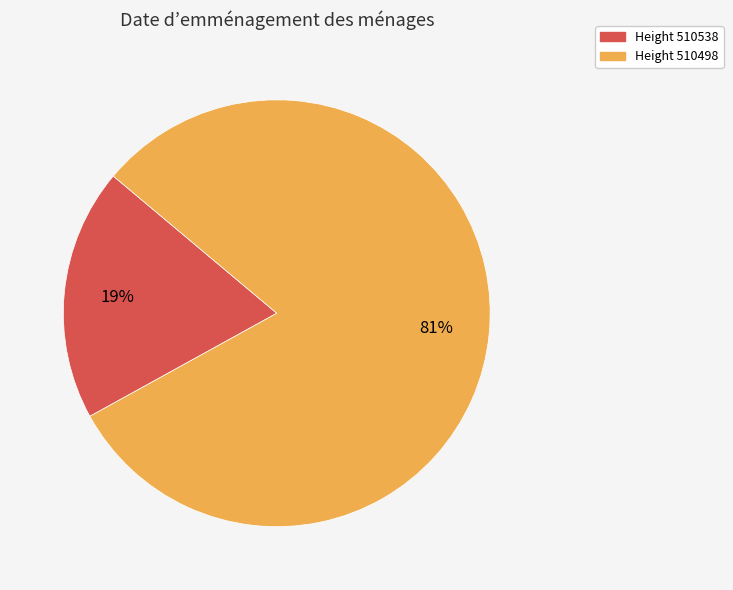

Between Height 510538 and Height 510498, which is larger?

Height 510498